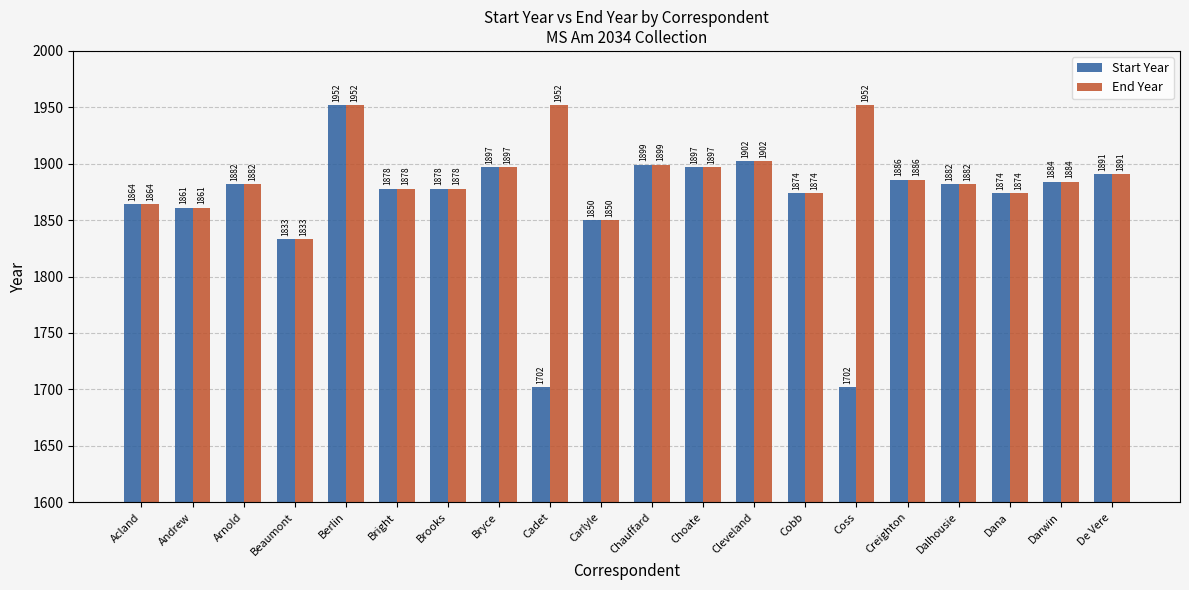

List the series in order of their overall mean, highest first.

End Year, Start Year